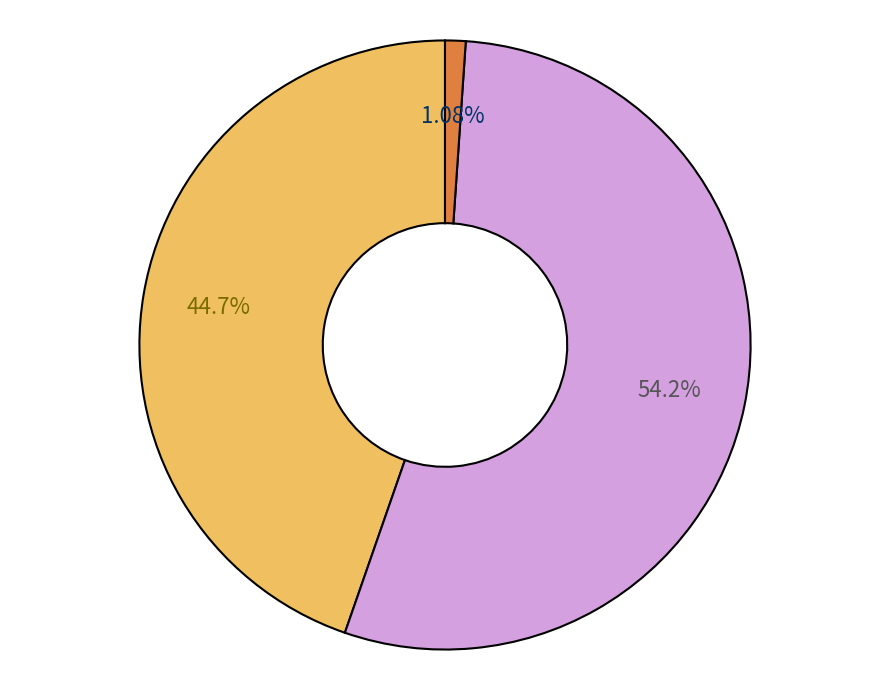

Is there any slice that represents more than half of the pie?

Yes